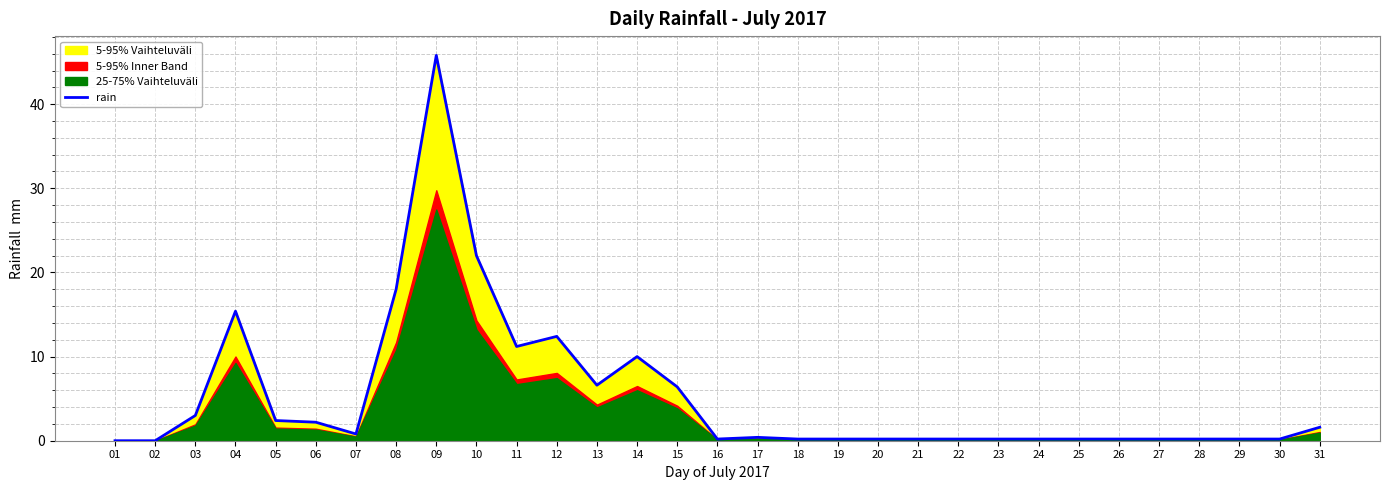

Reading right to left, extract all data points from this chart.

1.6	0.2	0.2	0.2	0.2	0.2	0.2	0.2	0.2	0.2	0.2	0.2	0.2	0.2	0.4	0.2	6.4	10.0	6.6	12.4	11.2	22.0	45.8	18.0	0.8	2.2	2.4	15.4	3.0	0.0	0.0